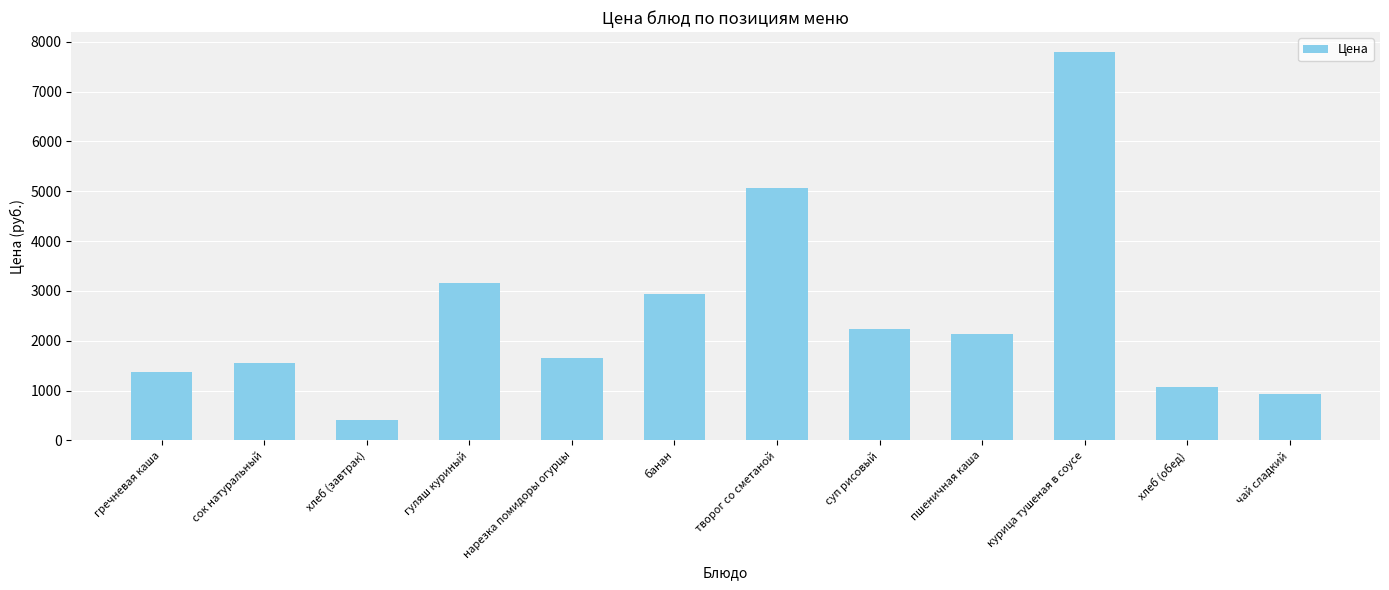

What is the sum of the values at сок натуральный and суп рисовый?

3788